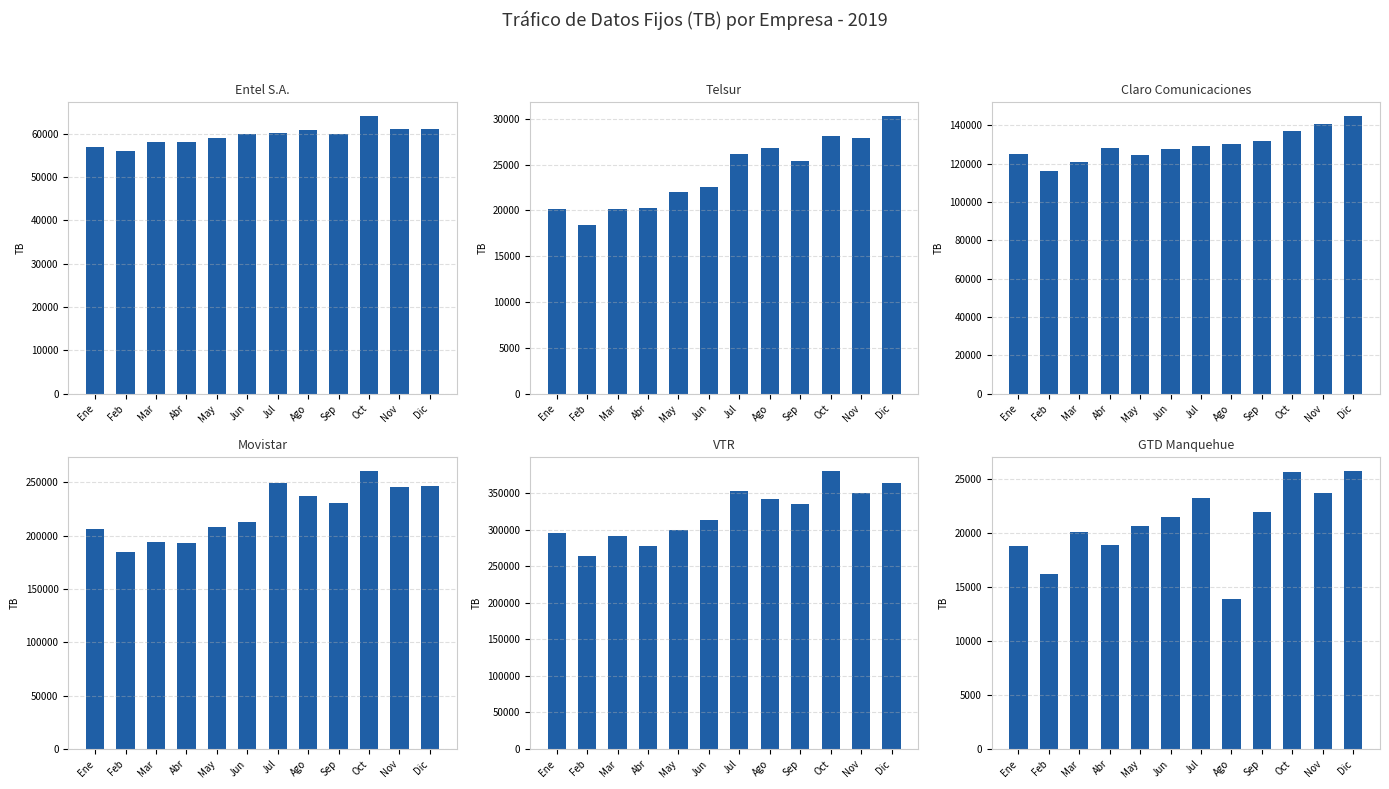

What position from the left is May?

5